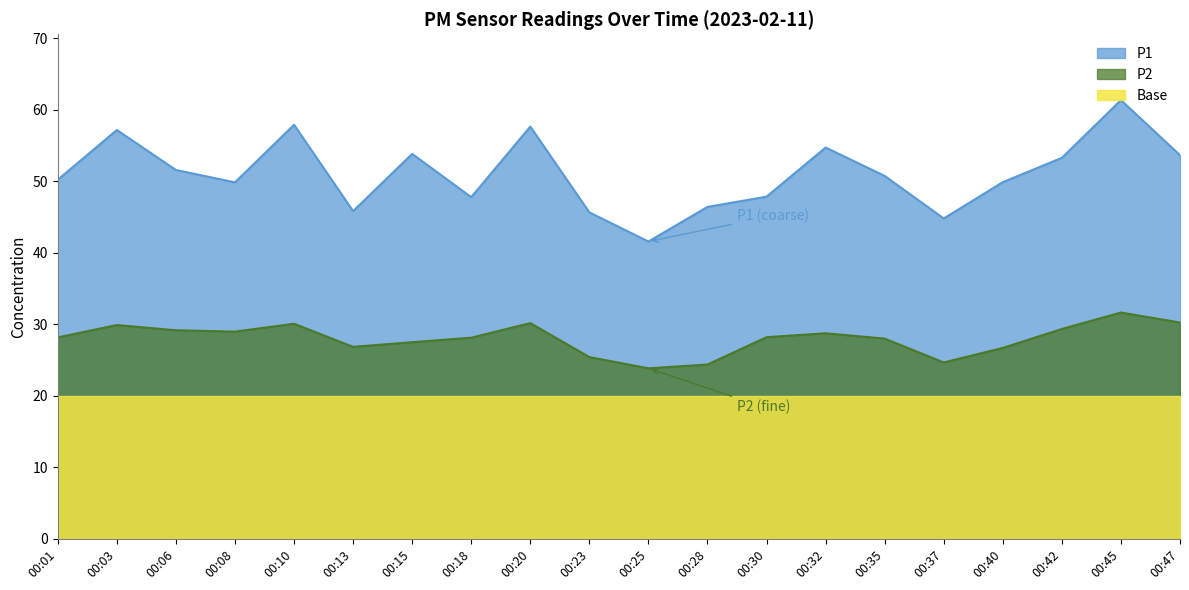

The value of P2 at 00:01 is 28.2. True or false?

True